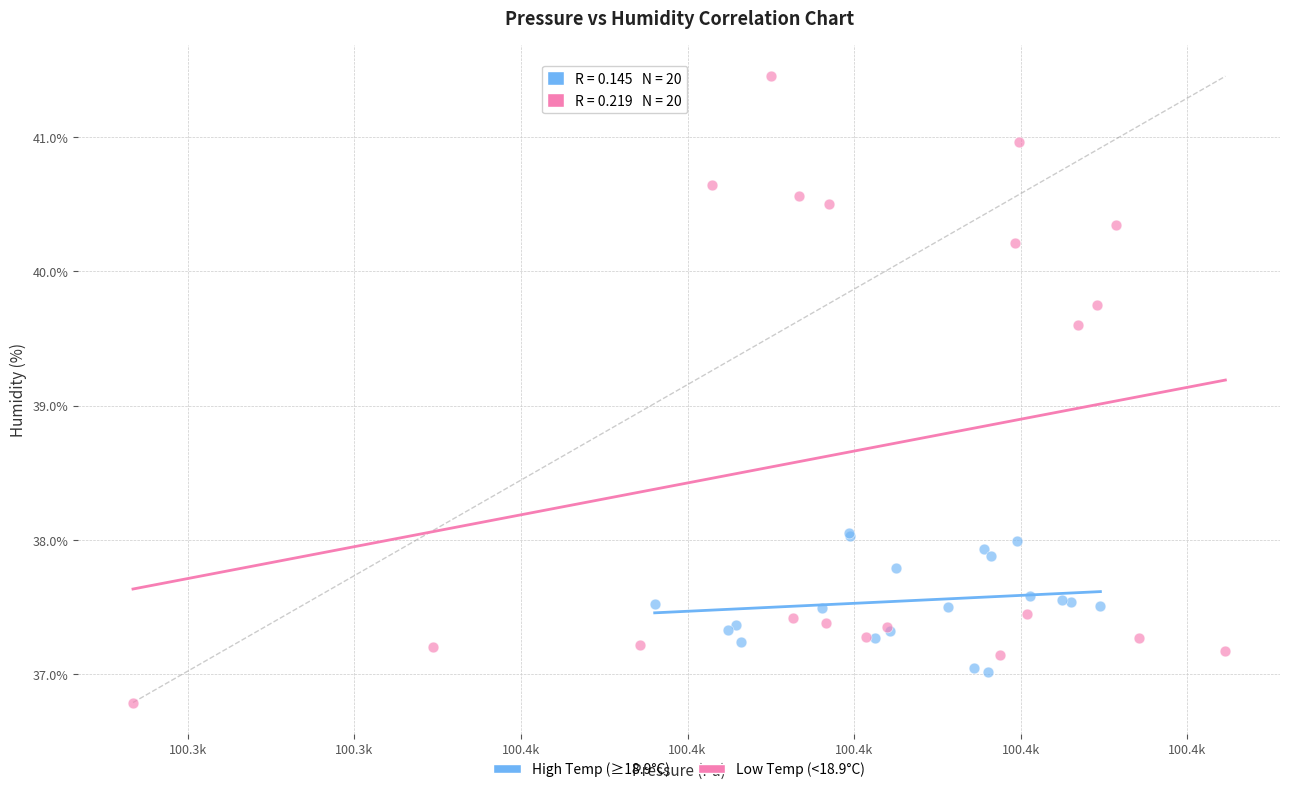

Which series reaches the maximum Y coordinate?

Low Temp (<18.9°C)